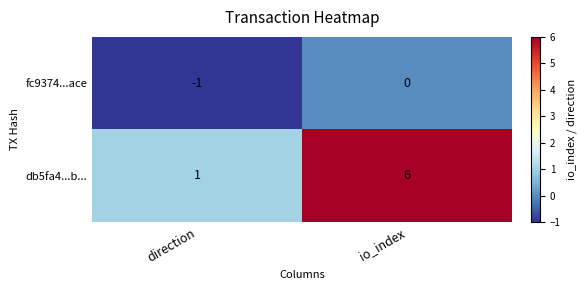

Rank the series by their maximum value, from highest to lowest.

db5fa4...b..., fc9374...ace